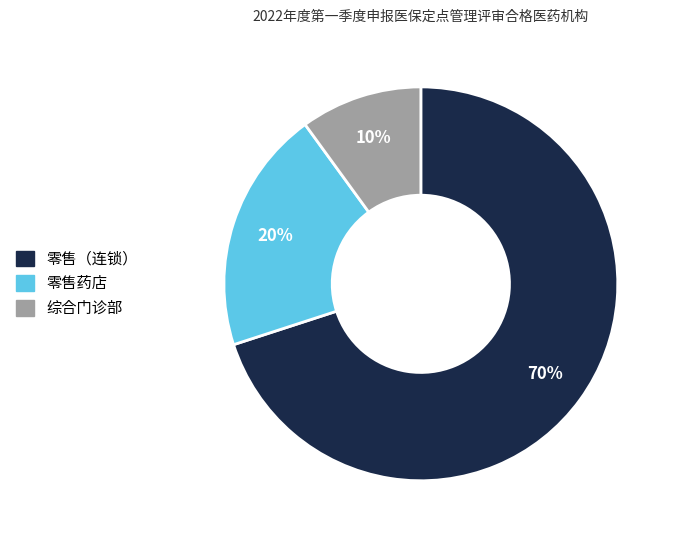

Is it true that 零售（连锁） is 70% of the pie?

True